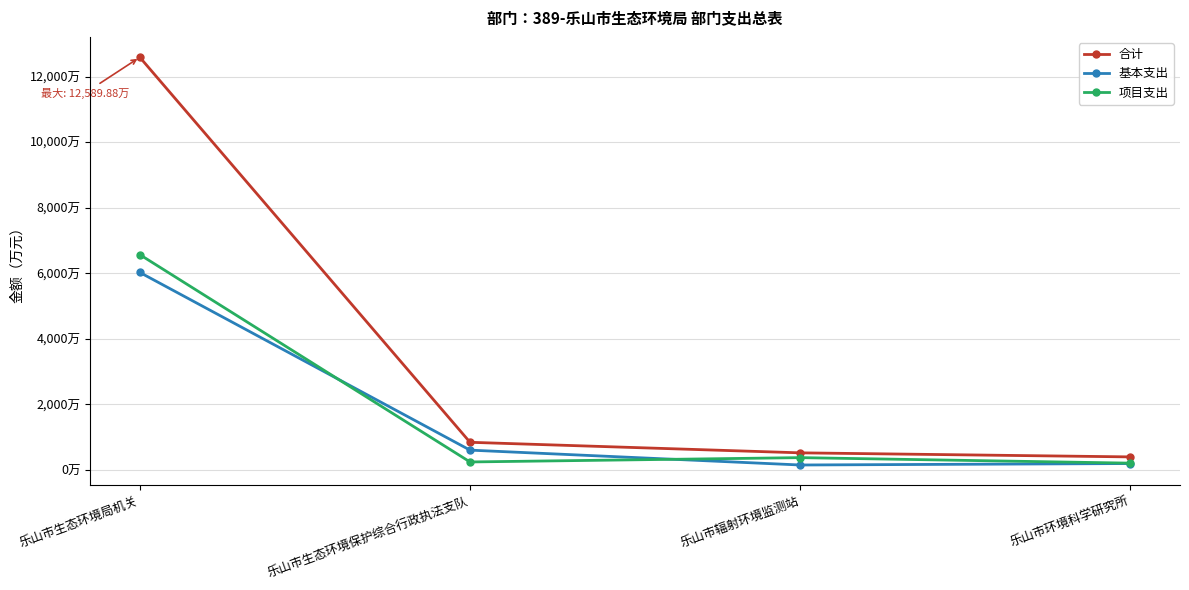

What are all the series names shown in the legend?

合计, 基本支出, 项目支出